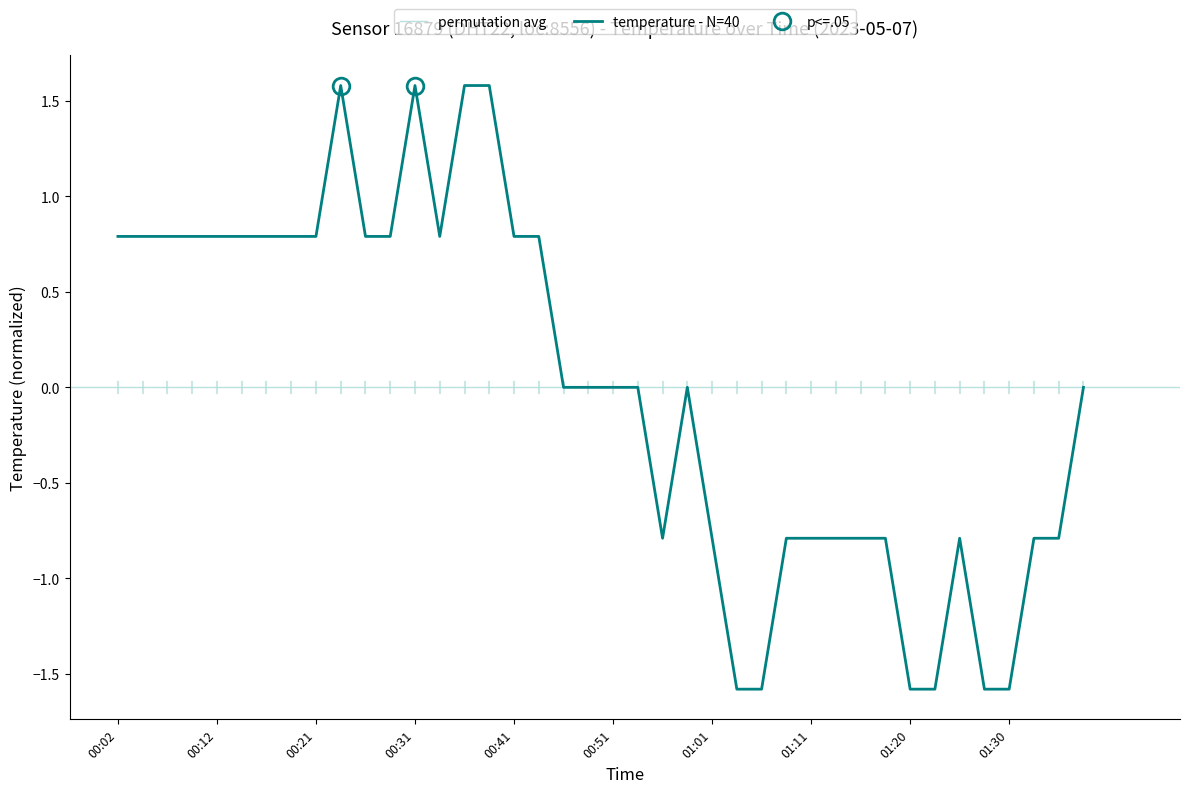

Rank the categories by value from lowest to highest.

01:03, 01:06, 01:20, 01:23, 01:28, 01:30, 00:56, 01:01, 01:08, 01:11, 01:13, 01:15, 01:18, 01:25, 01:33, 01:35, 00:46, 00:48, 00:51, 00:53, 00:58, 01:38, 00:02, 00:04, 00:07, 00:09, 00:12, 00:14, 00:16, 00:19, 00:21, 00:26, 00:29, 00:34, 00:41, 00:43, 00:24, 00:31, 00:36, 00:39